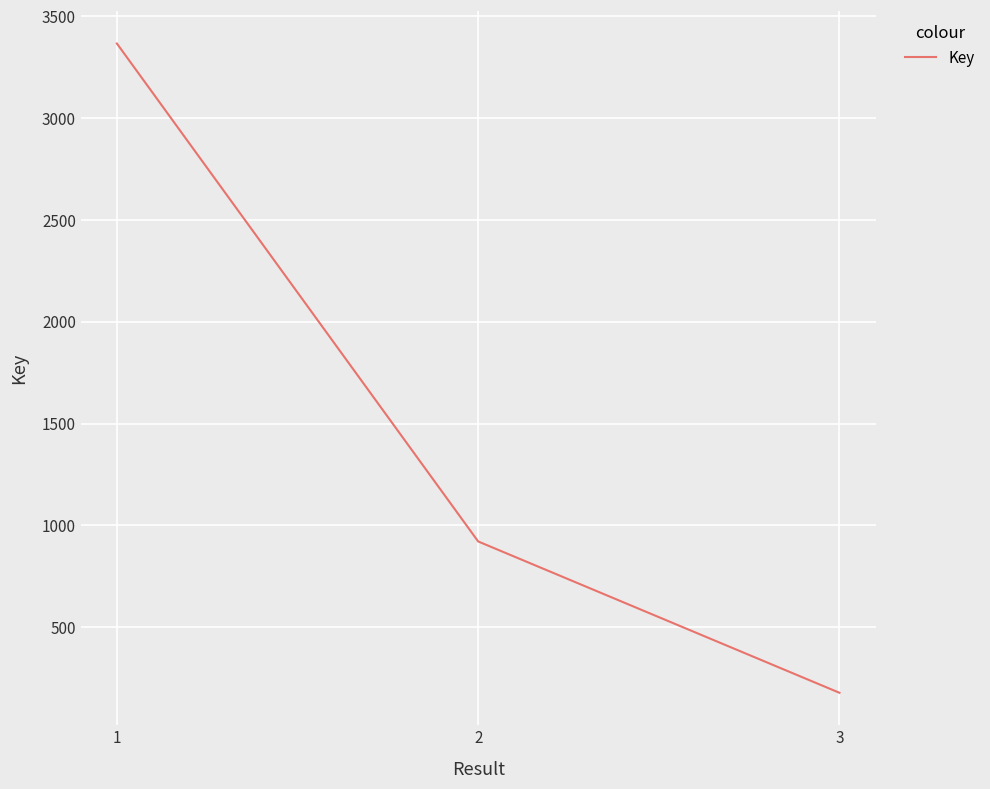

What is the smallest value displayed?

178